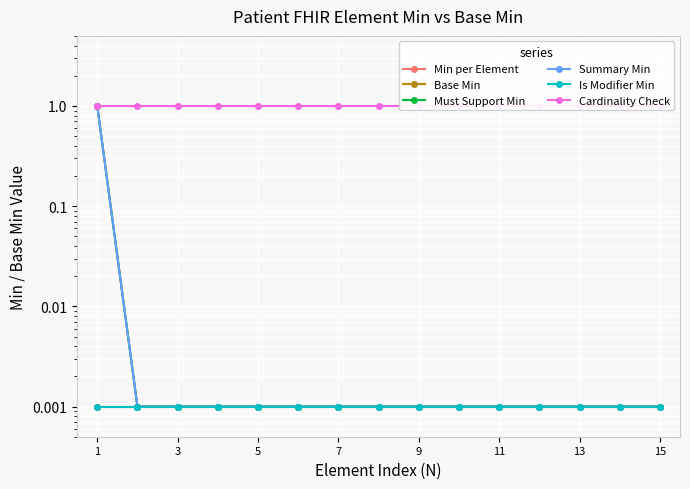

Does the chart display data point markers on the line(s)?

Yes